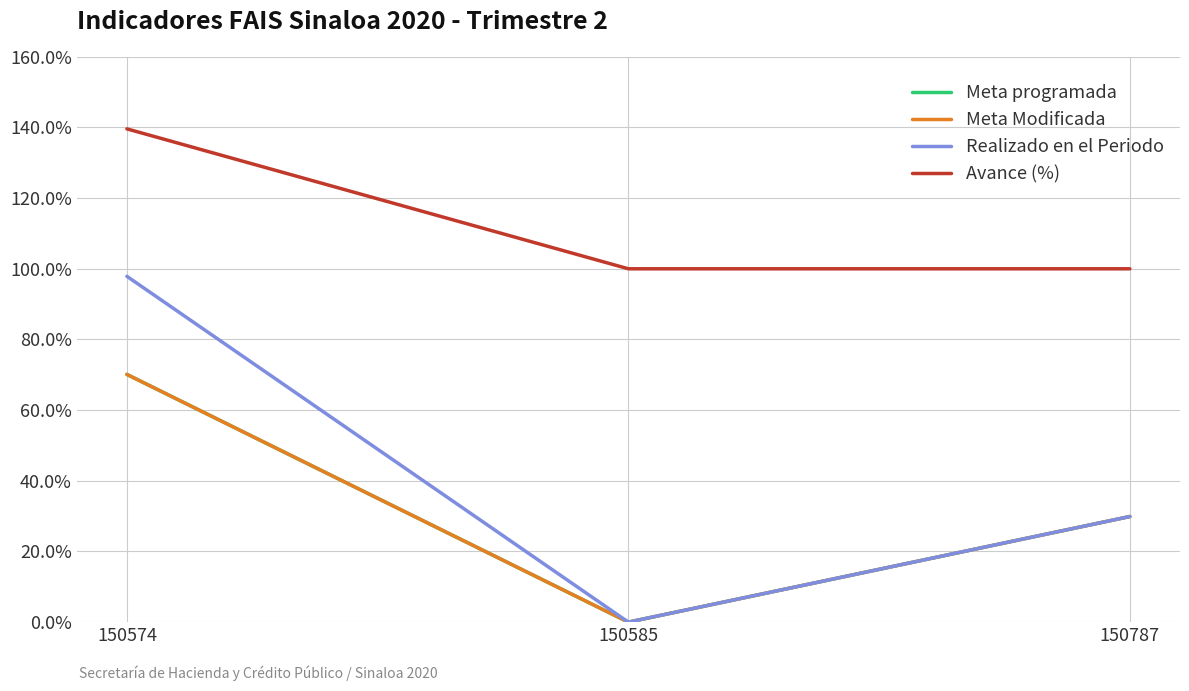

Which series has the largest total across all categories?

Avance (%)